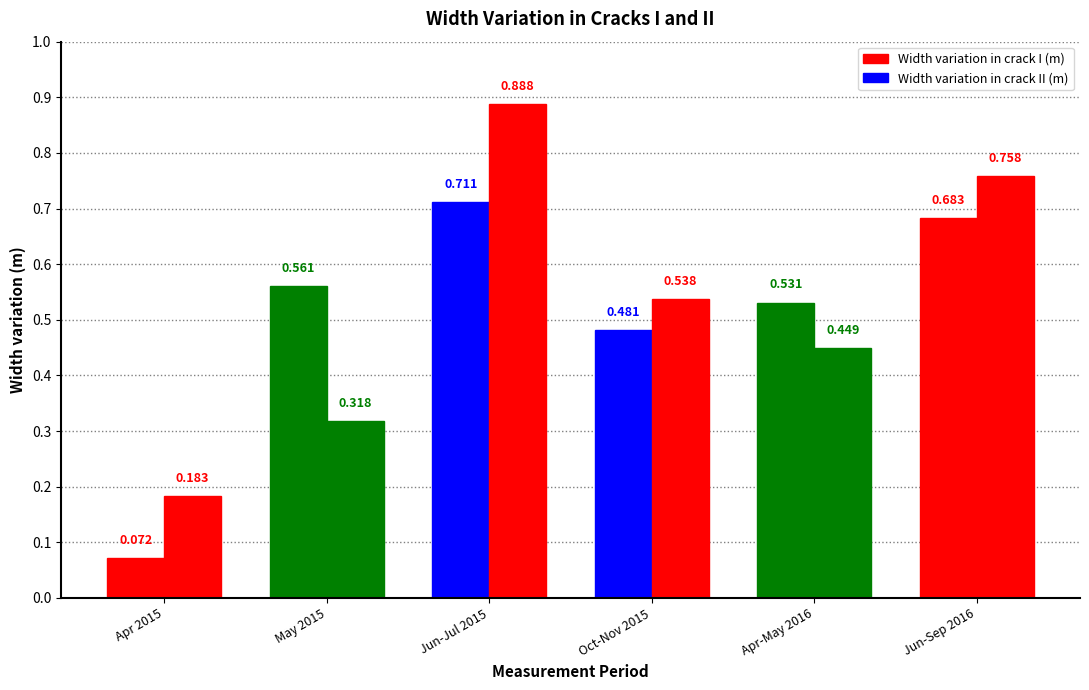

What is the sum of all Width variation in crack II (m) values?

3.1